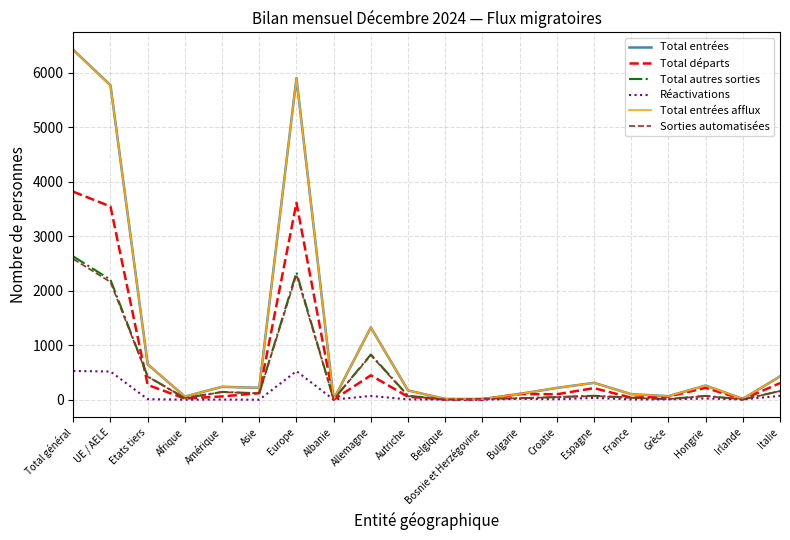

True or false: Réactivations has more than 0 interior local peaks.

True